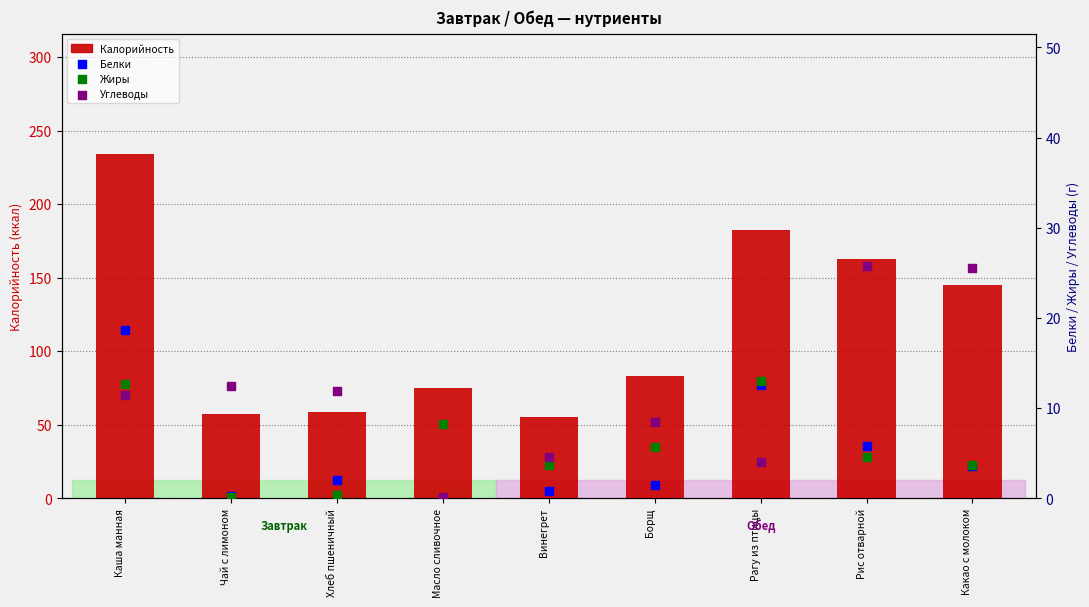

What is the total value across all series at Винегрет?

64.1